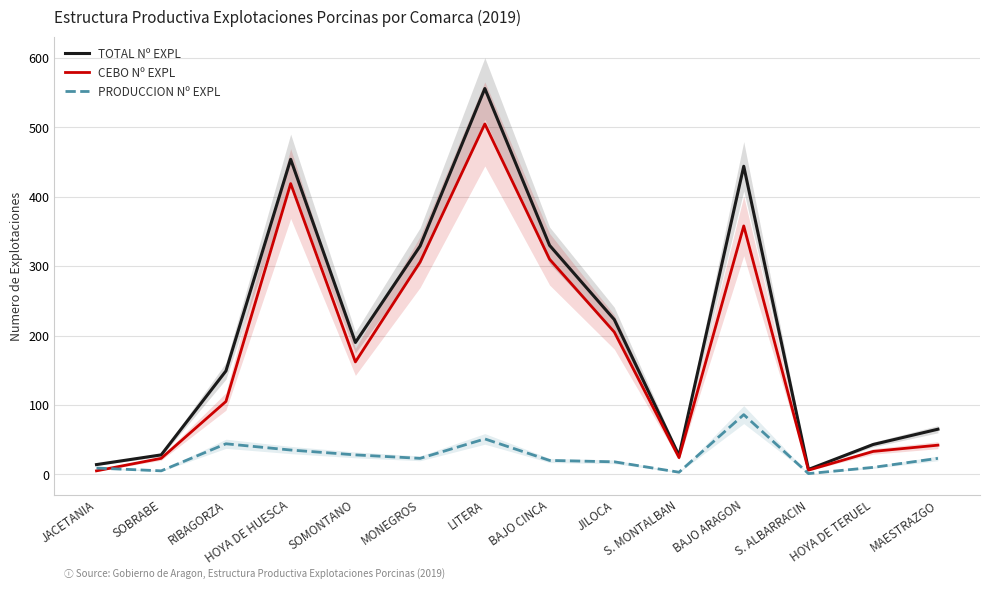

Between S. ALBARRACIN and MONEGROS, which is larger?

MONEGROS